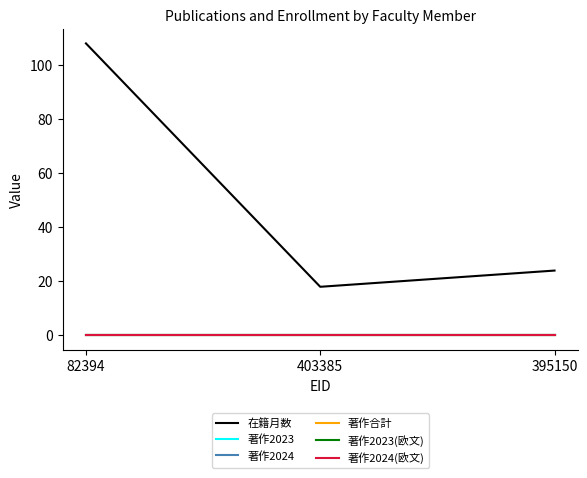

The 著作2023(欧文) series shows 0 at 403385. True or false?

True